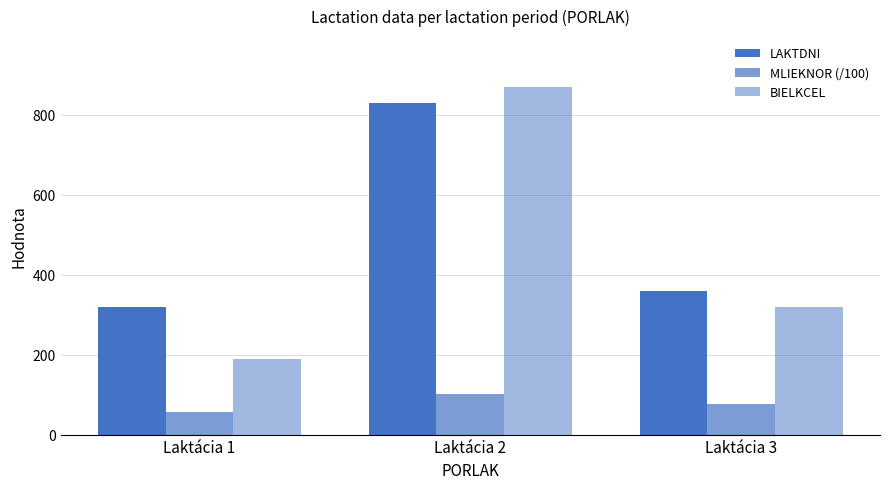

Count the number of data series in this chart.

3